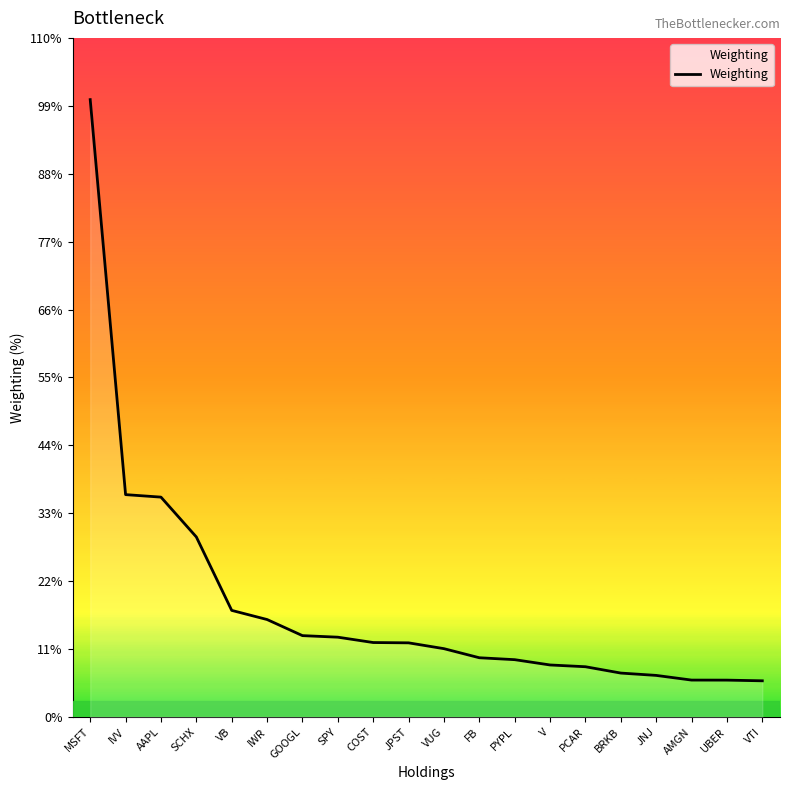

Does the chart have visible grid lines?

No